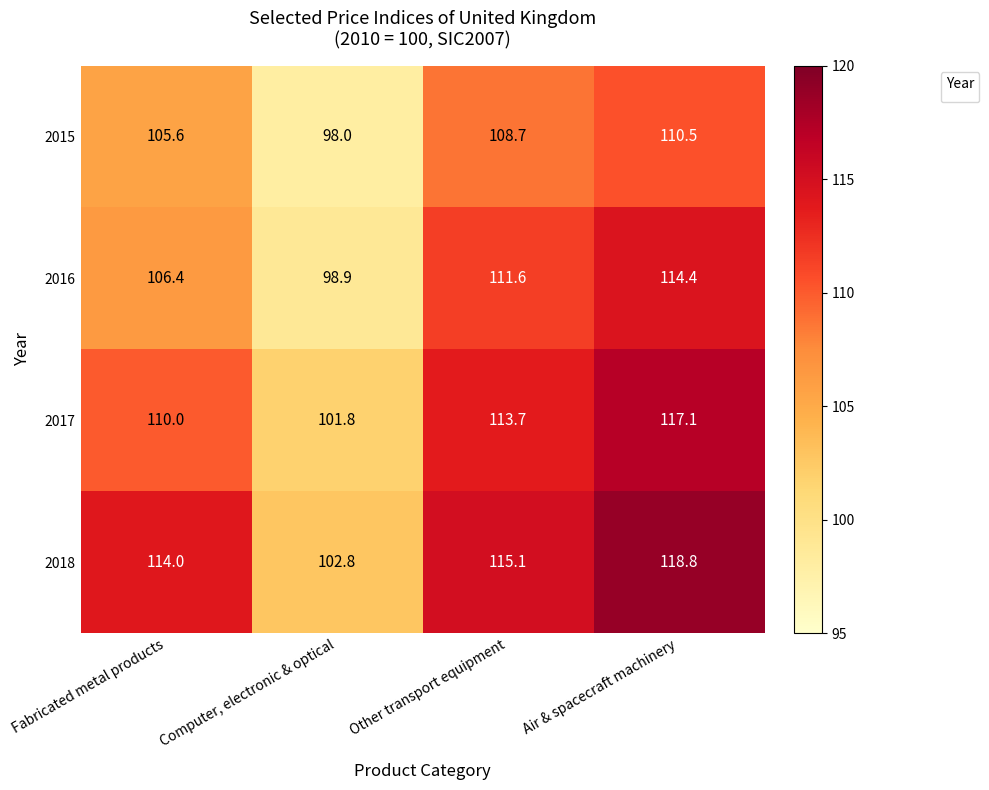

Which series has the widest spread of values?

2018